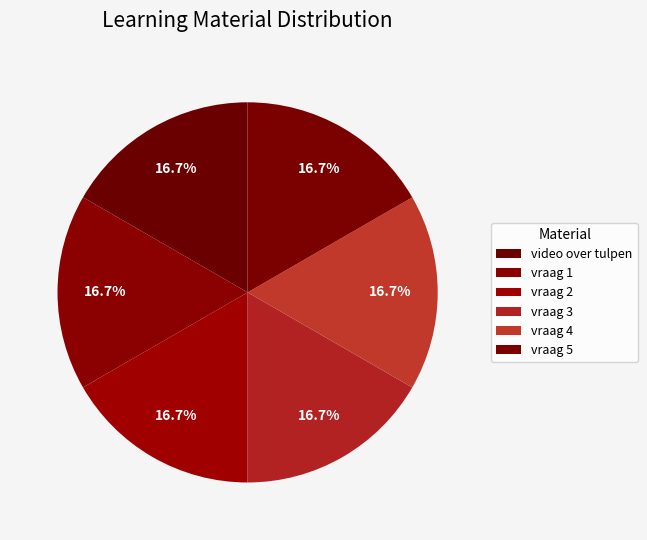

What is the ratio of the value at vraag 1 to the value at vraag 3?

1.0